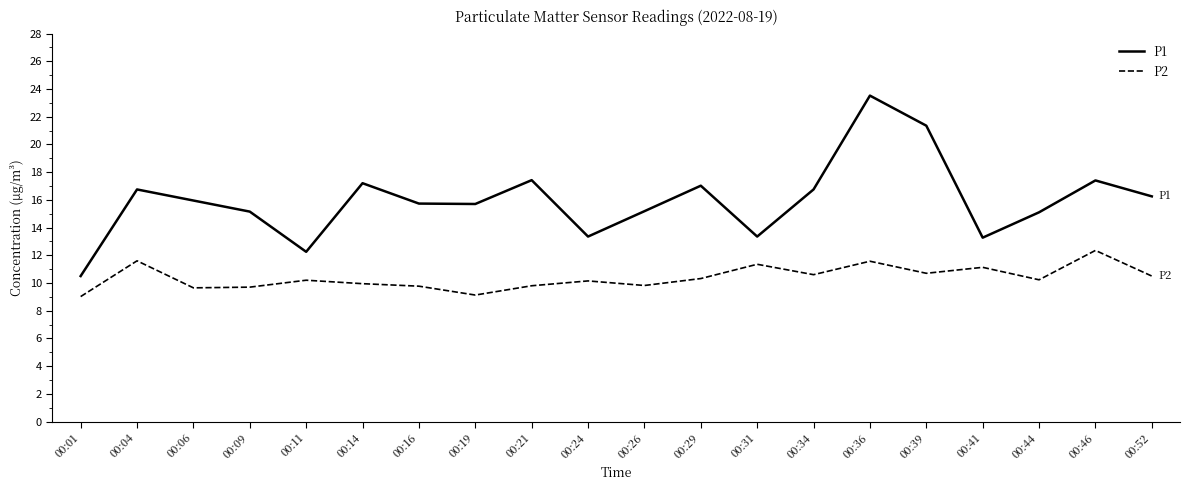

Which series has the widest spread of values?

P1